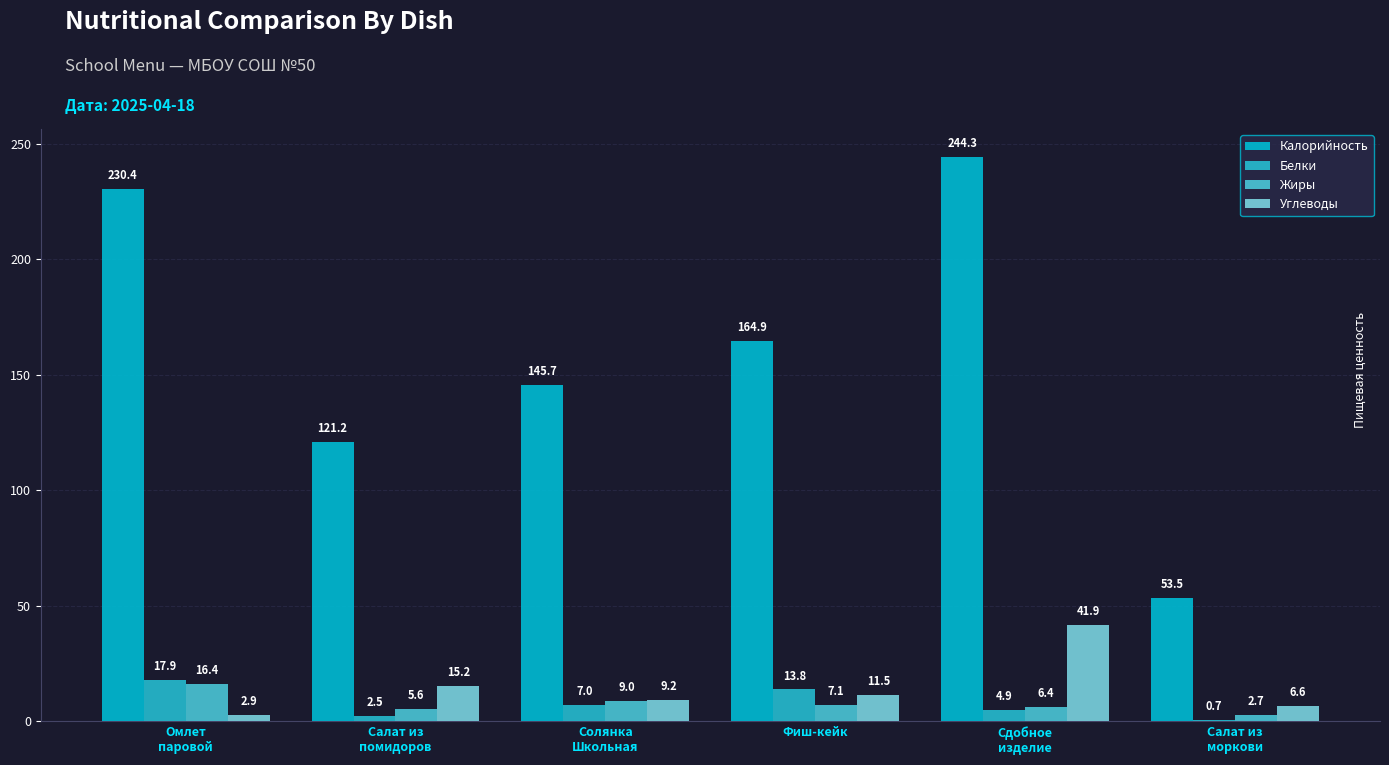

Does the chart contain stacked bars?

No